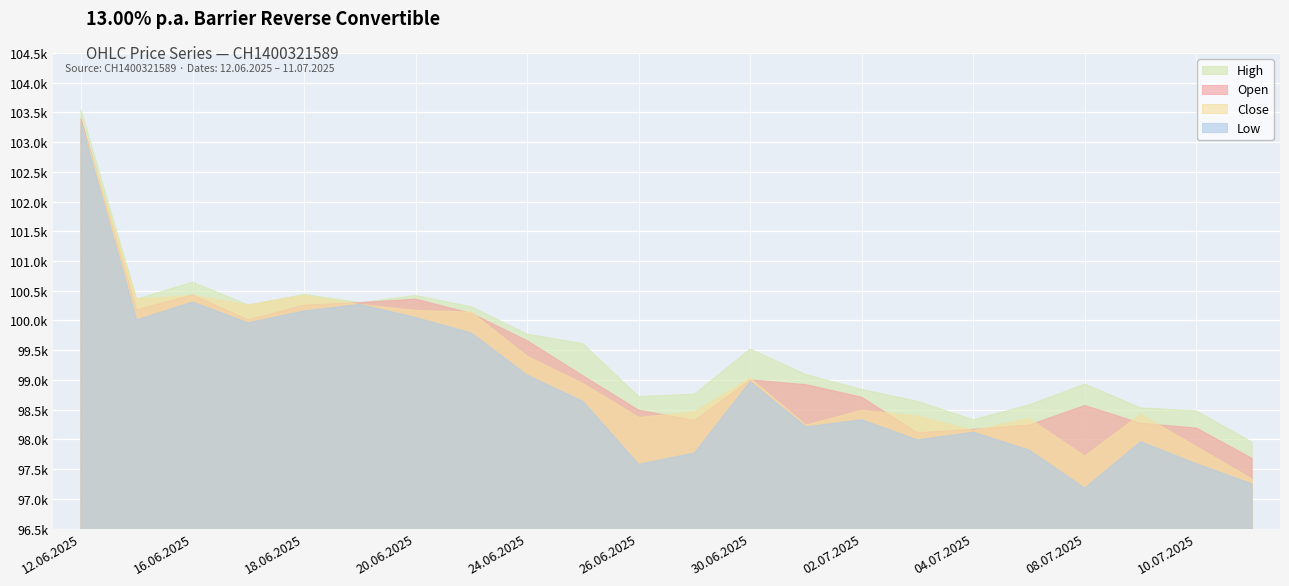

Reading left to right, extract all data points from this chart.

Open: 12.06.2025=103395	13.06.2025=100180	16.06.2025=100430	17.06.2025=100010	18.06.2025=100260	19.06.2025=100300	20.06.2025=100360	23.06.2025=100120	24.06.2025=99660	25.06.2025=99070	26.06.2025=98490	27.06.2025=98320	30.06.2025=99000	01.07.2025=98920	02.07.2025=98710	03.07.2025=98110	04.07.2025=98170	07.07.2025=98240	08.07.2025=98570	09.07.2025=98270	10.07.2025=98190	11.07.2025=97680
High: 12.06.2025=103545	13.06.2025=100360	16.06.2025=100645	17.06.2025=100260	18.06.2025=100440	19.06.2025=100300	20.06.2025=100420	23.06.2025=100230	24.06.2025=99770	25.06.2025=99610	26.06.2025=98720	27.06.2025=98760	30.06.2025=99520	01.07.2025=99090	02.07.2025=98840	03.07.2025=98640	04.07.2025=98330	07.07.2025=98580	08.07.2025=98930	09.07.2025=98530	10.07.2025=98480	11.07.2025=97950
Low: 12.06.2025=103325	13.06.2025=100010	16.06.2025=100310	17.06.2025=99960	18.06.2025=100160	19.06.2025=100270	20.06.2025=100050	23.06.2025=99790	24.06.2025=99080	25.06.2025=98640	26.06.2025=97580	27.06.2025=97770	30.06.2025=98970	01.07.2025=98210	02.07.2025=98330	03.07.2025=97990	04.07.2025=98120	07.07.2025=97820	08.07.2025=97180	09.07.2025=97960	10.07.2025=97590	11.07.2025=97250
Close: 12.06.2025=103325	13.06.2025=100360	16.06.2025=100420	17.06.2025=100260	18.06.2025=100420	19.06.2025=100270	20.06.2025=100170	23.06.2025=100140	24.06.2025=99400	25.06.2025=98940	26.06.2025=98370	27.06.2025=98460	30.06.2025=99030	01.07.2025=98240	02.07.2025=98490	03.07.2025=98390	04.07.2025=98150	07.07.2025=98350	08.07.2025=97720	09.07.2025=98420	10.07.2025=97880	11.07.2025=97330